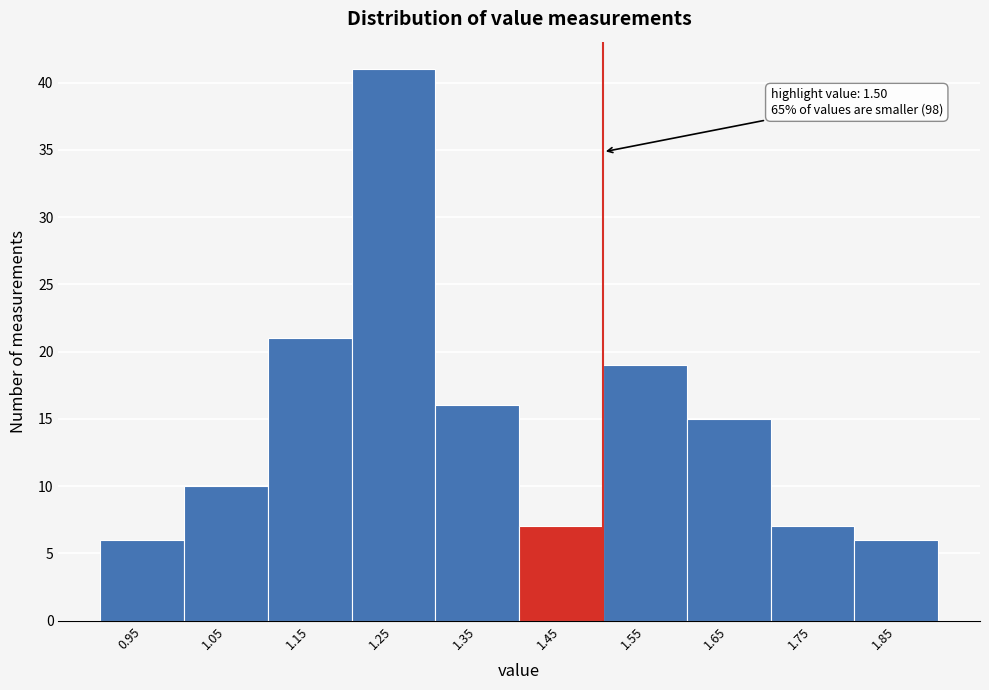

Reading right to left, transcribe all the data shown in this chart.

6	7	15	19	7	16	41	21	10	6